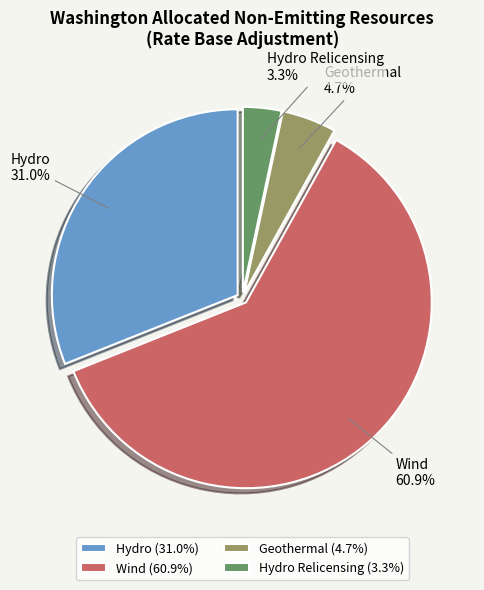

How many segments does this pie chart have?

4